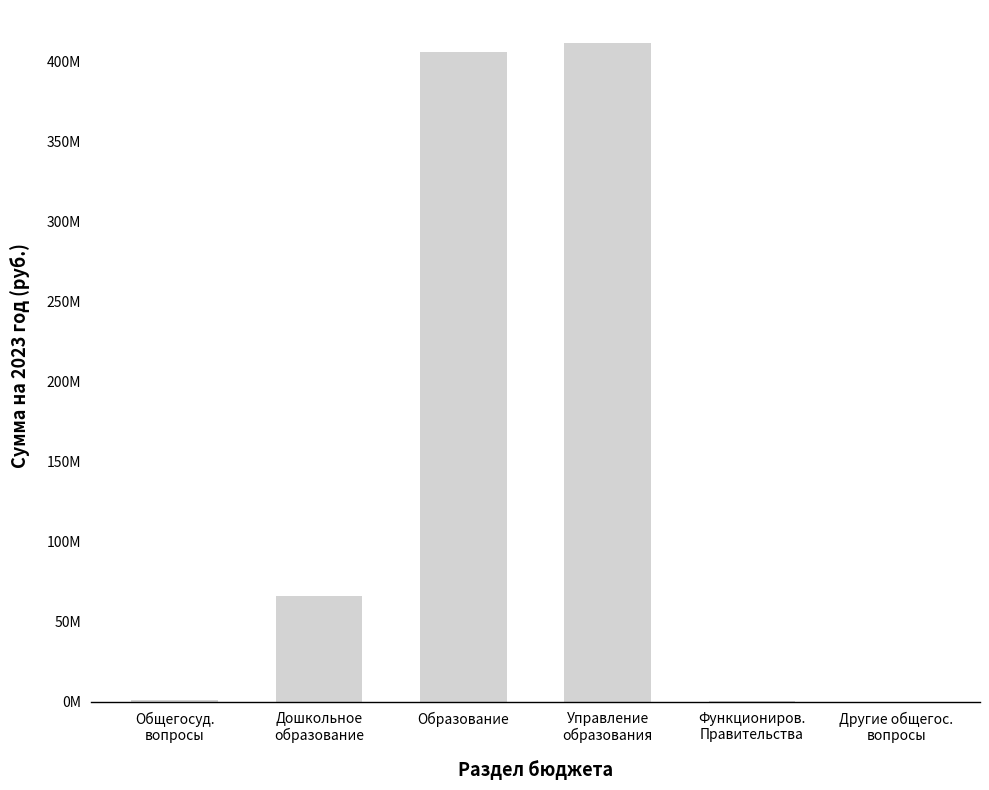

What is the label of the 6th bar from the right?

Общегосуд.
вопросы